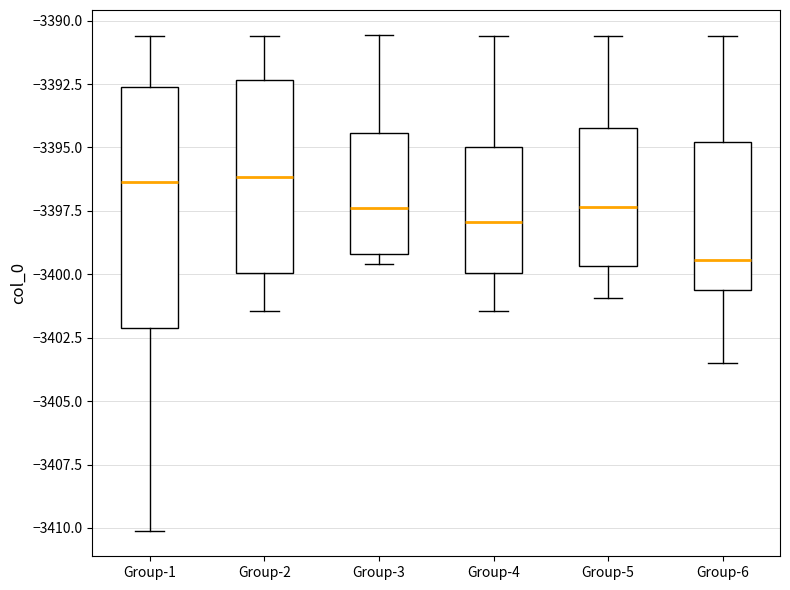

Comparing the boxes themselves (not the whiskers), which one is the tallest?

Group-1